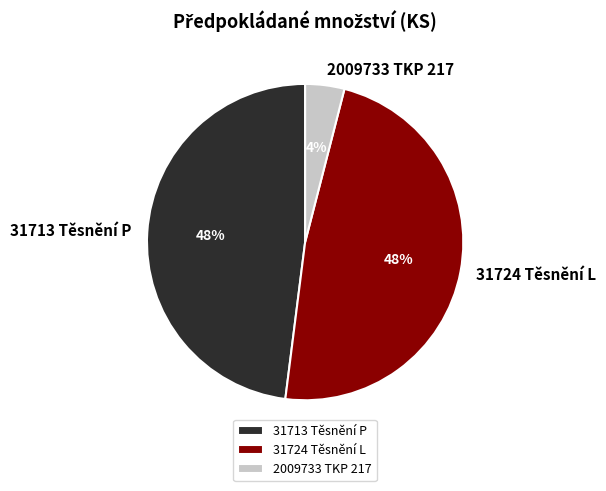

What percentage is the 31724 Těsnění L slice, to the nearest percent?

48%